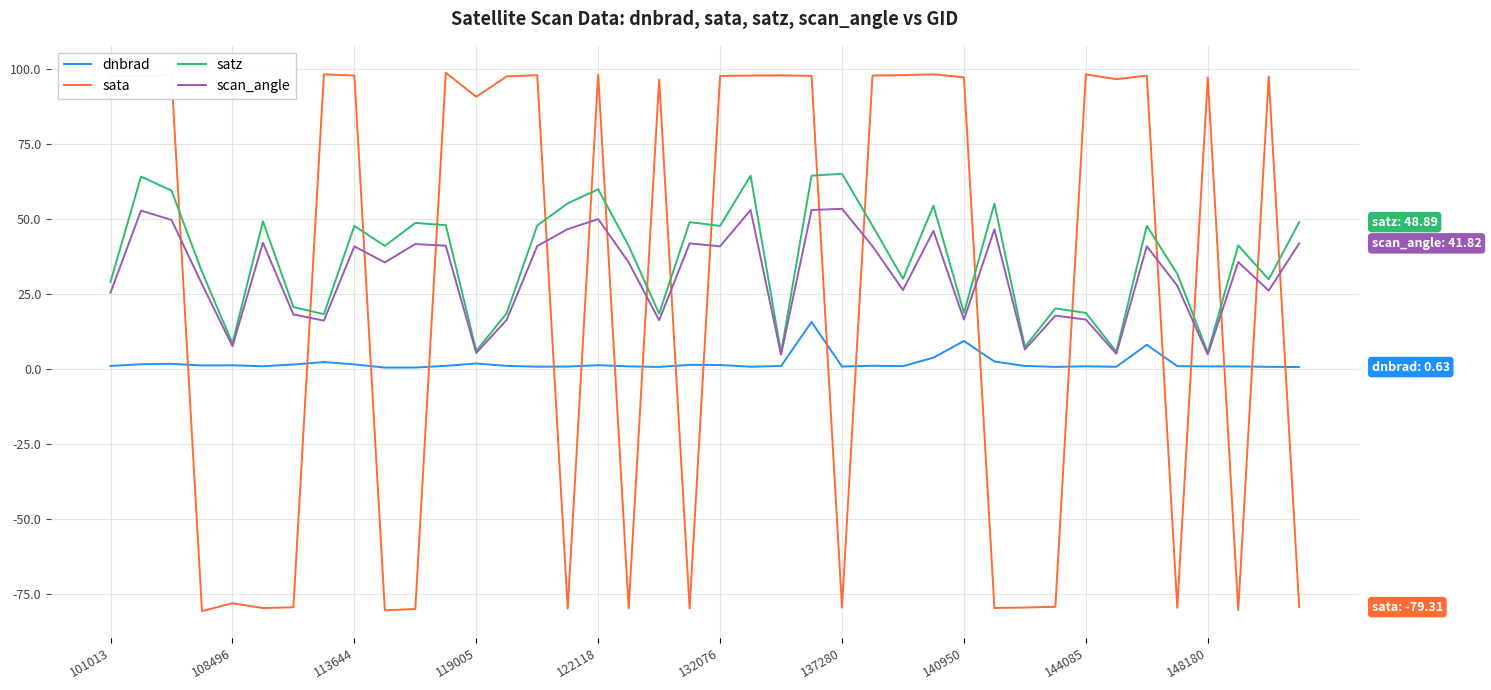

Which series has the largest total across all categories?

satz